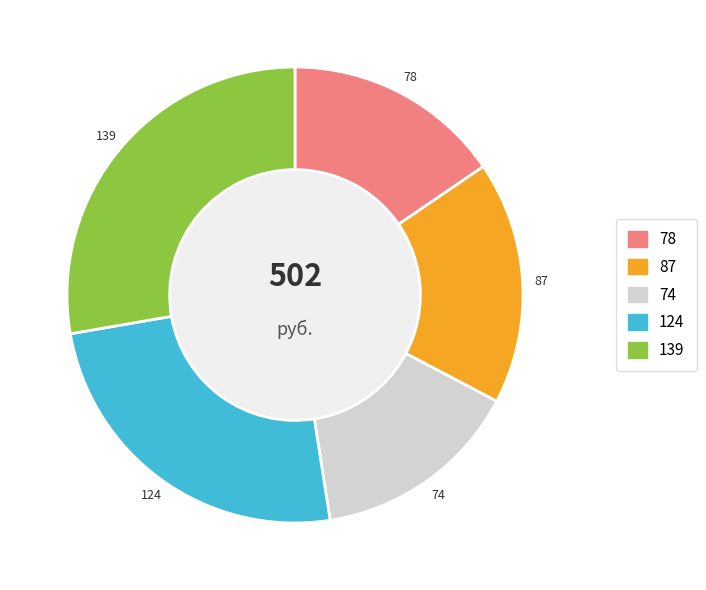

Does any single category account for the majority?

No